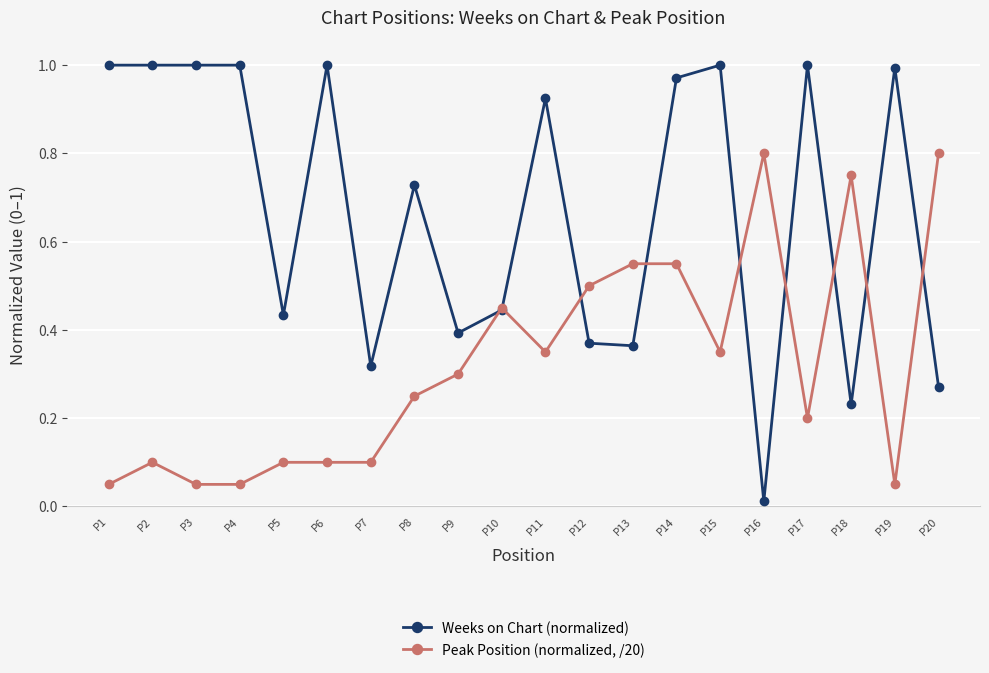

Is it true that Weeks on Chart (normalized) equals 0.2 at P18?

True